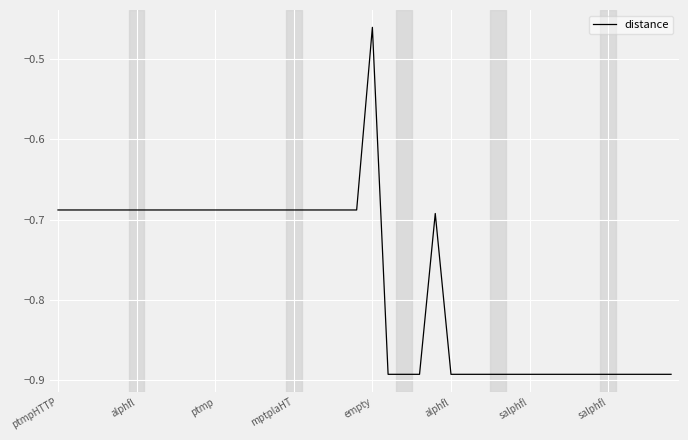

What is the difference between the maximum and minimum values?

0.4